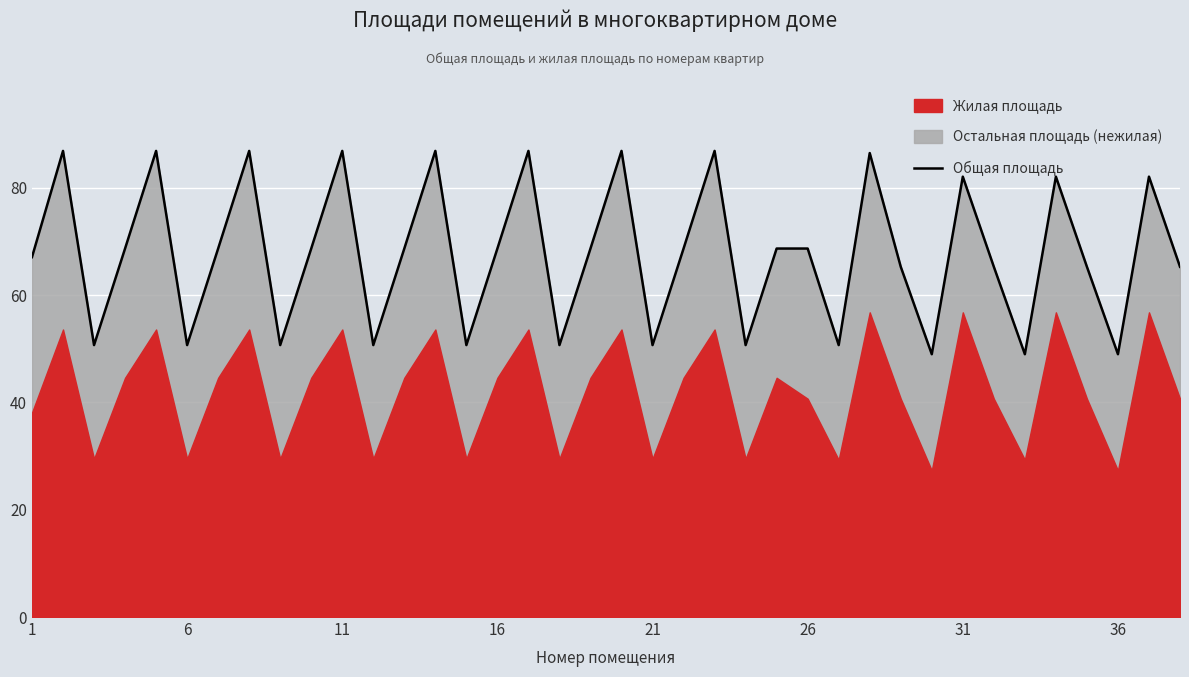

How many data points are less than 68?

17